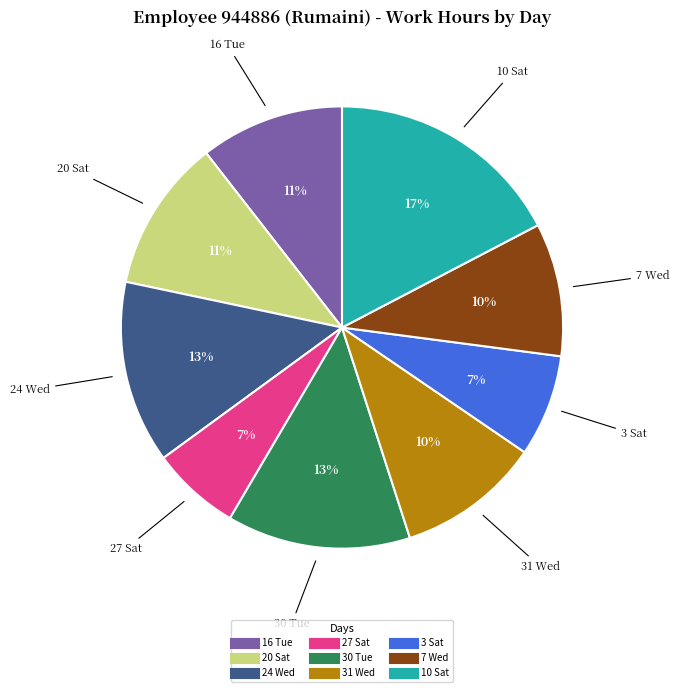

Is there a majority slice in this chart?

No